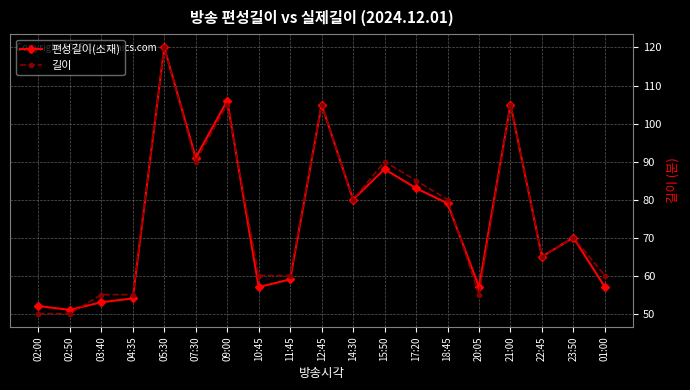

True or false: 길이 has more than 2 points higher than both neighbors.

True